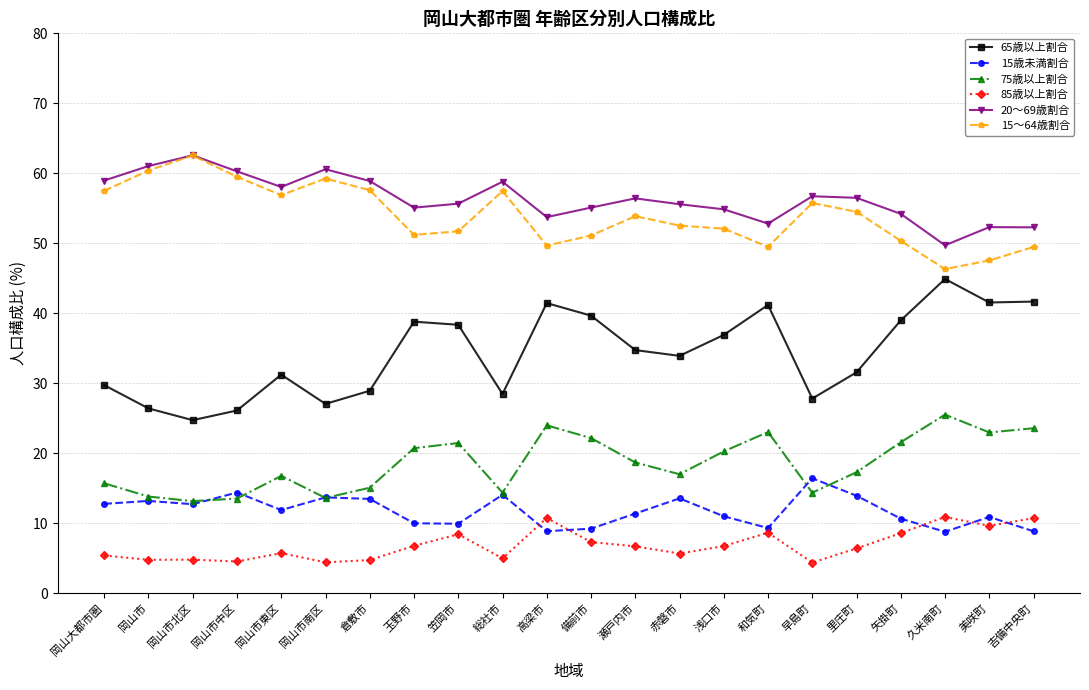

How many lines are shown in the chart?

6